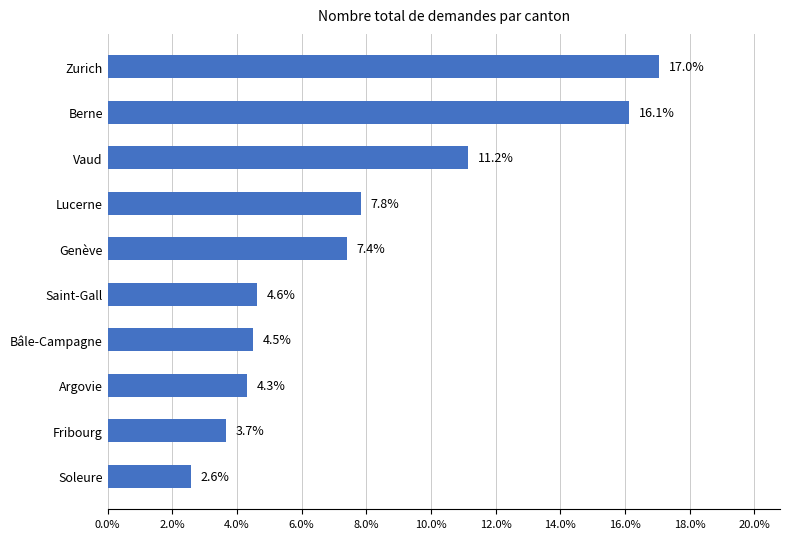

What is the difference between the maximum and minimum values?

0.1